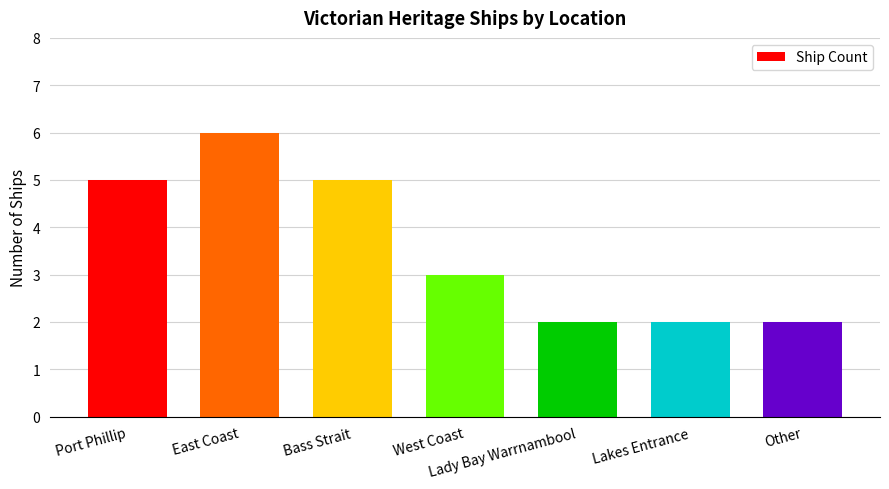

What is the average value?

4